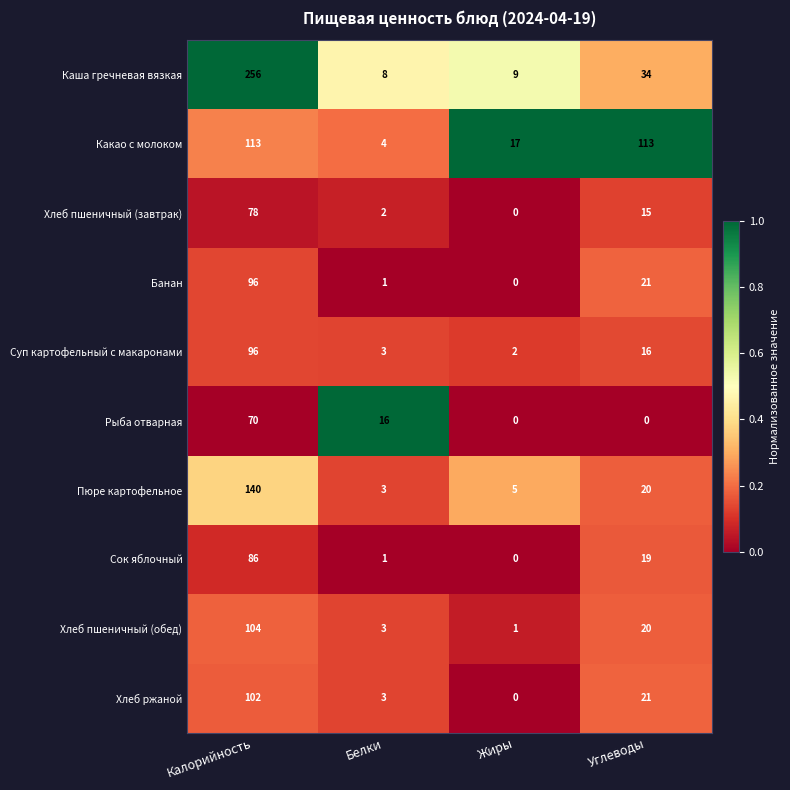

What is the difference between the maximum and minimum values in the Хлеб ржаной series?

102